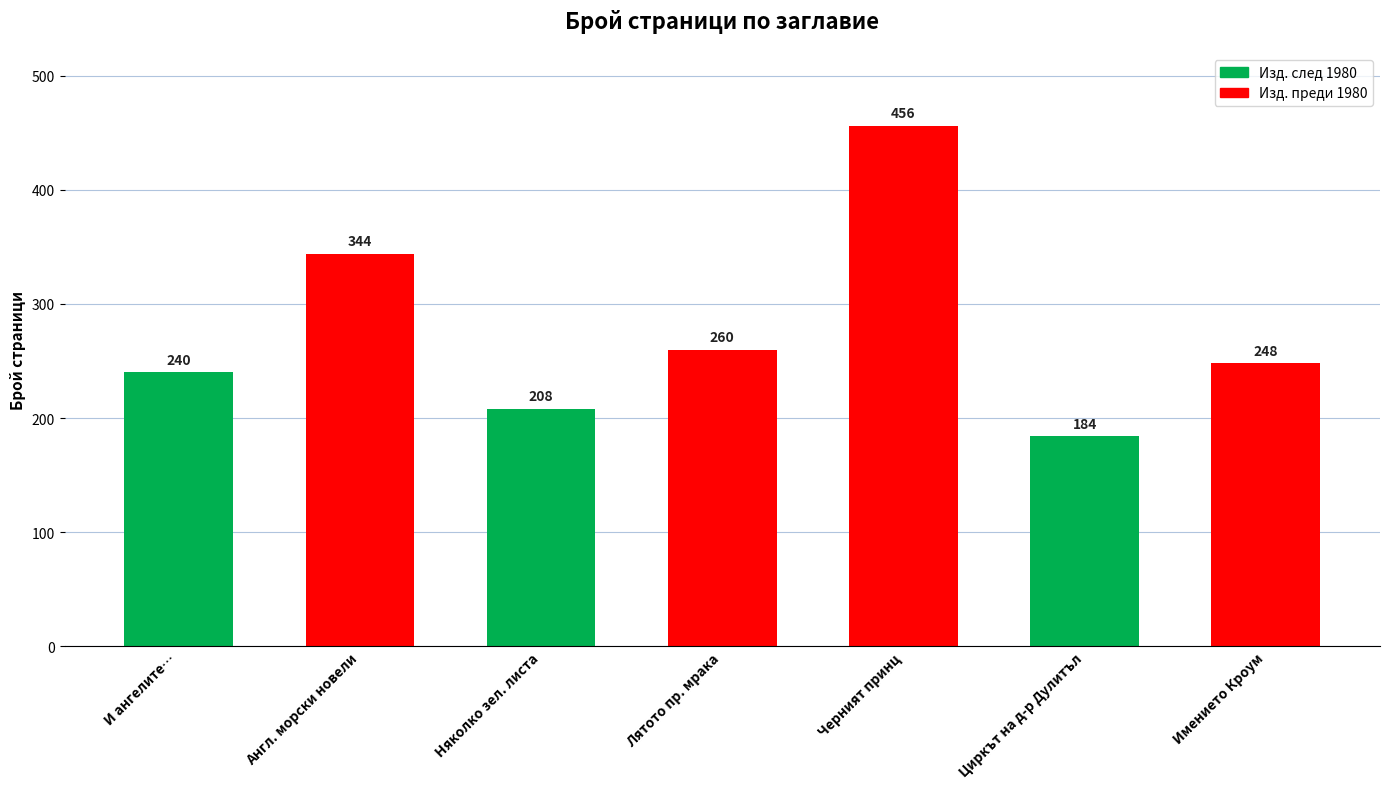

Where does the data first go above 248?

Англ. морски новели